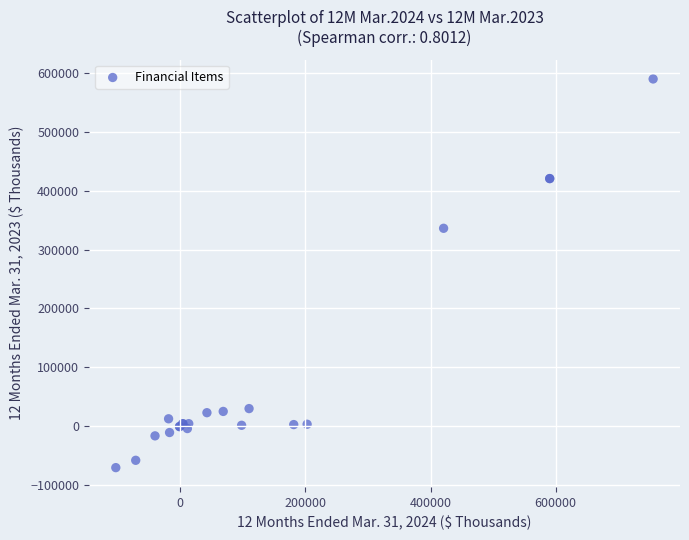

What Y value in the scatter plot is closest to 259653?

336251